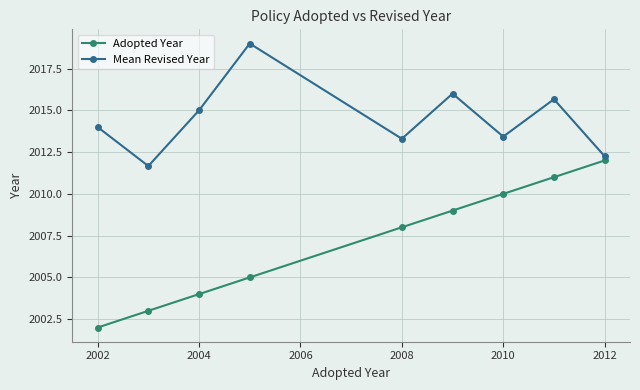

What is the maximum value for Adopted Year?

2012.0